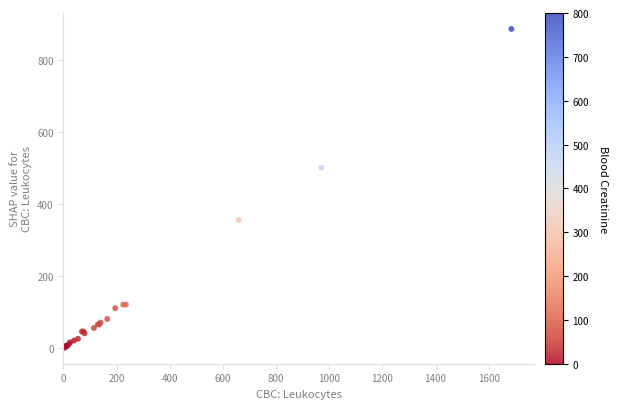

What Y value in the scatter plot is closest to 442?

500